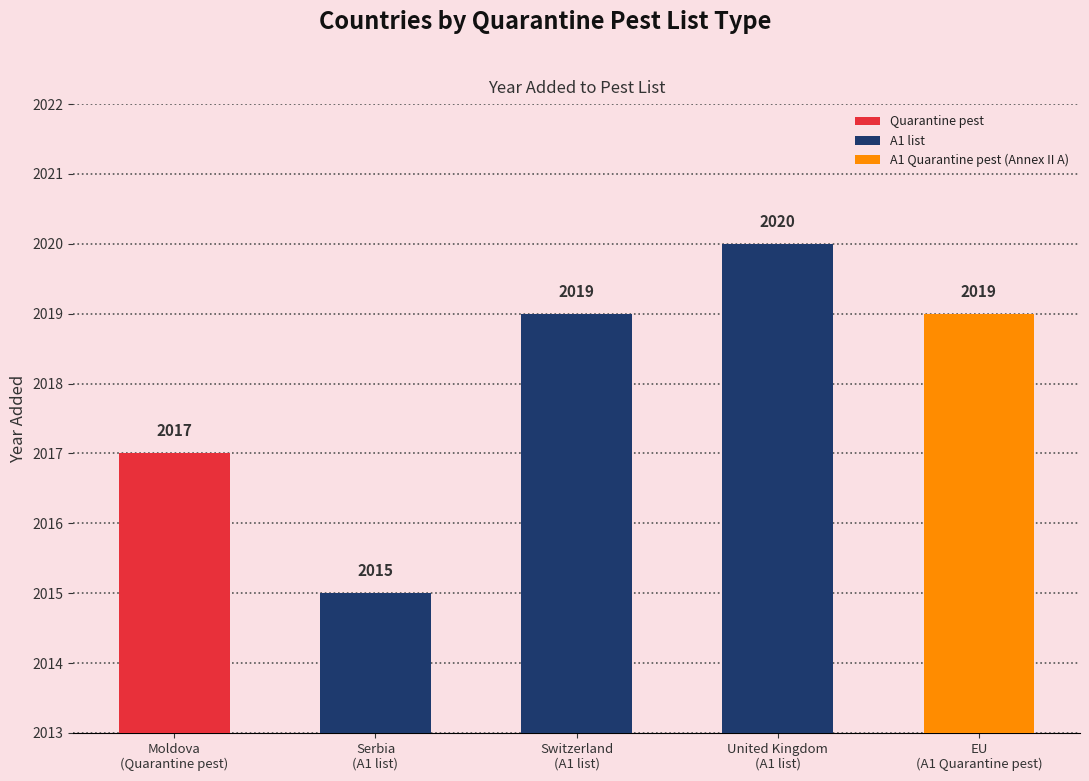

Does the chart contain stacked bars?

No